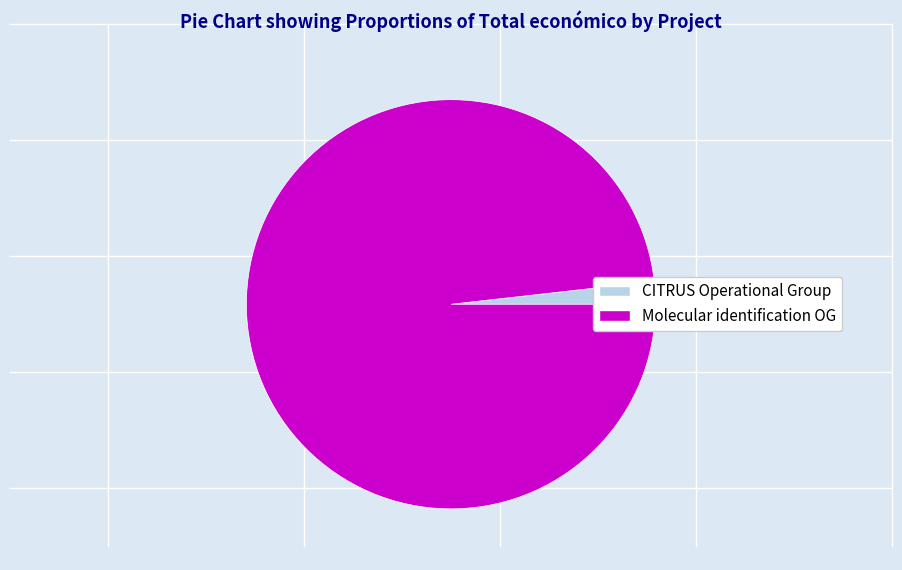

Does any single category account for the majority?

Yes